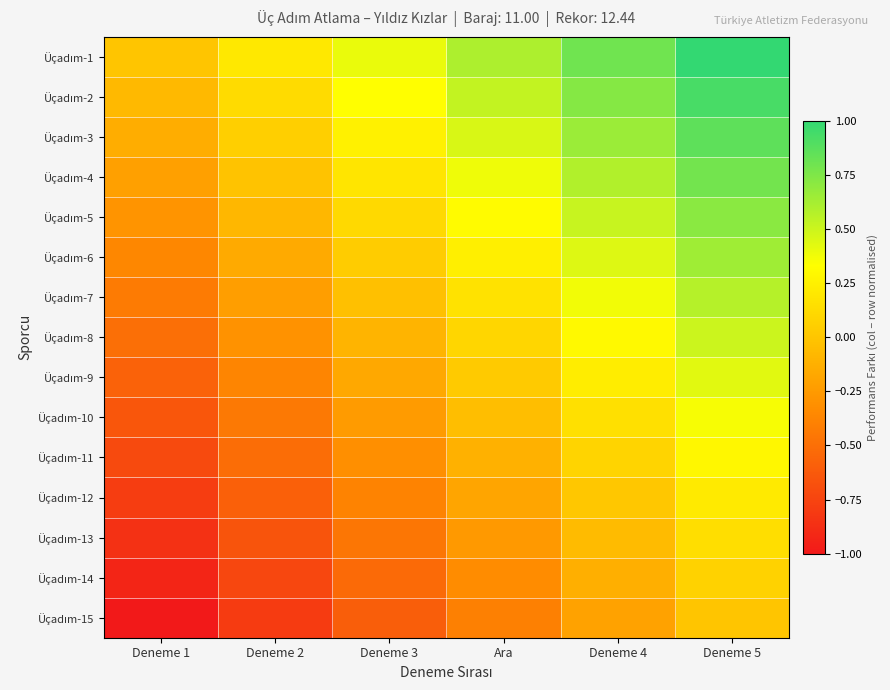

Which series has the largest range (max minus min)?

Üçadım-1